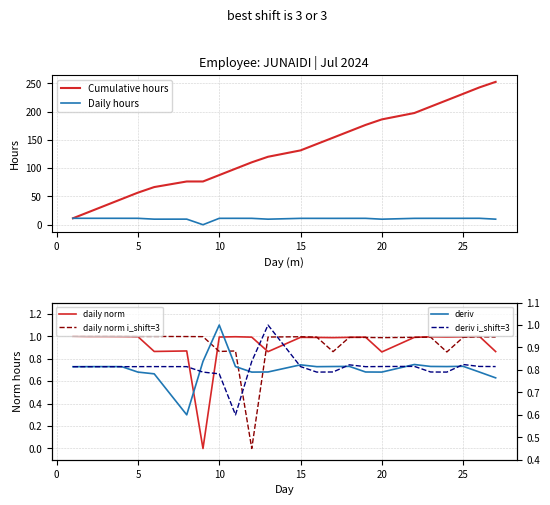

What is the maximum value for Daily hours?

11.4